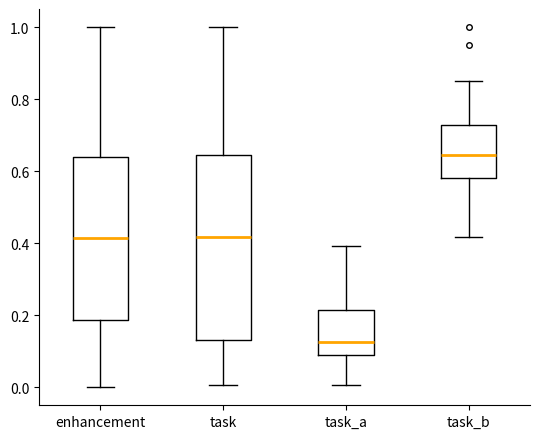

Which box's median line is the lowest?

task_a